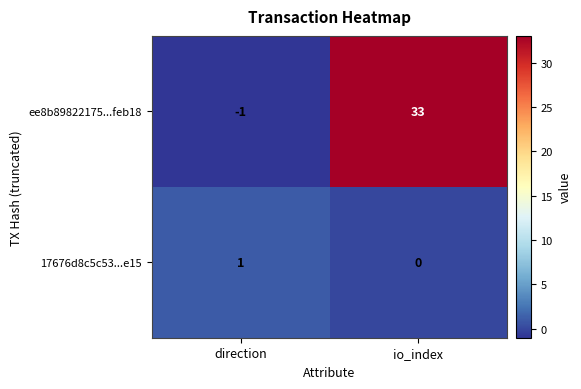

The value of ee8b89822175...feb18 at direction is -1. True or false?

True